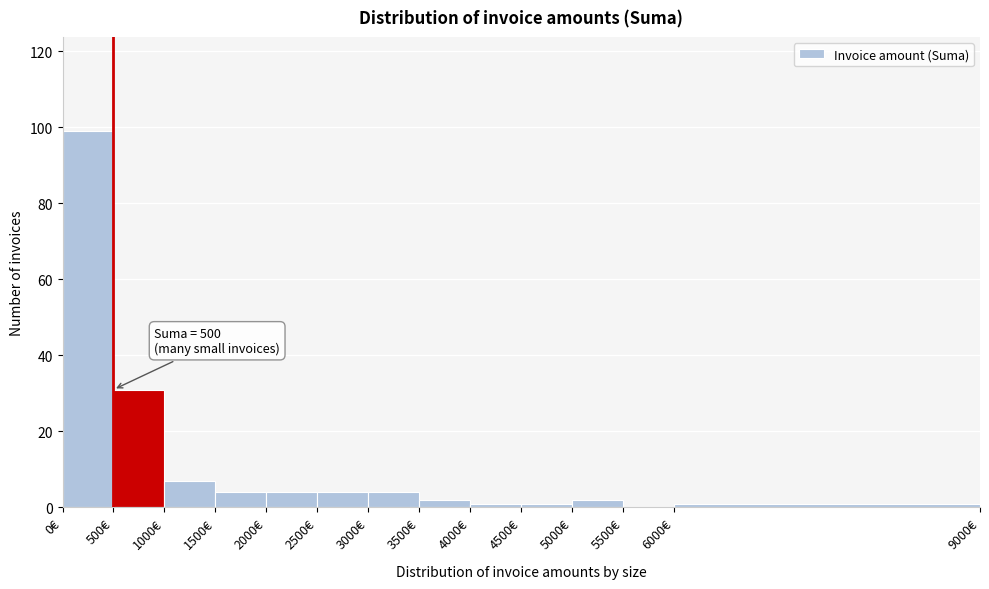

Which range on the x-axis has the tallest bar?

0 to 500